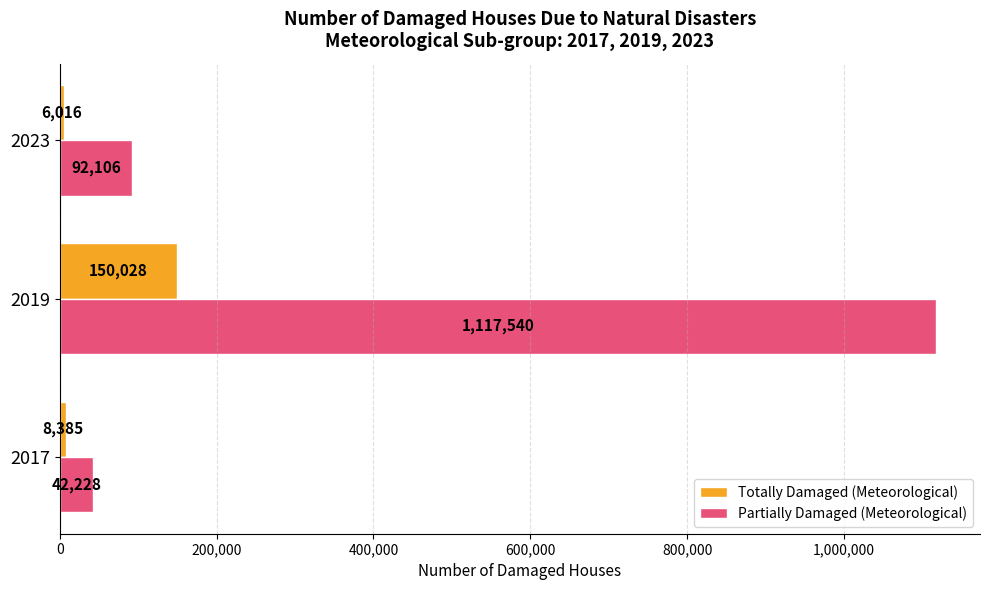

Which series has the largest total across all categories?

Partially Damaged (Meteorological)